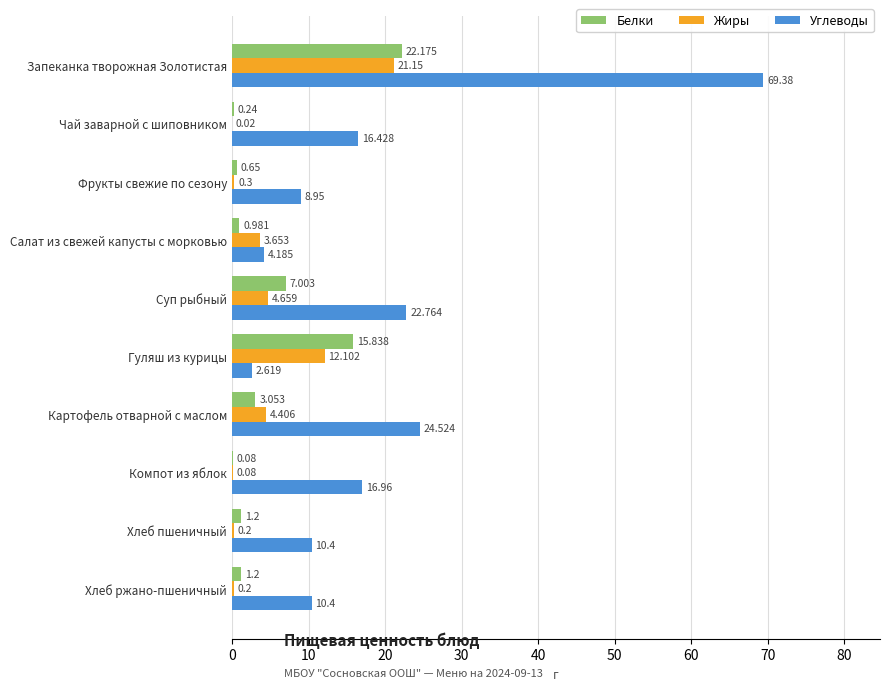

Where is Жиры nearest to the value 10?

Гуляш из курицы